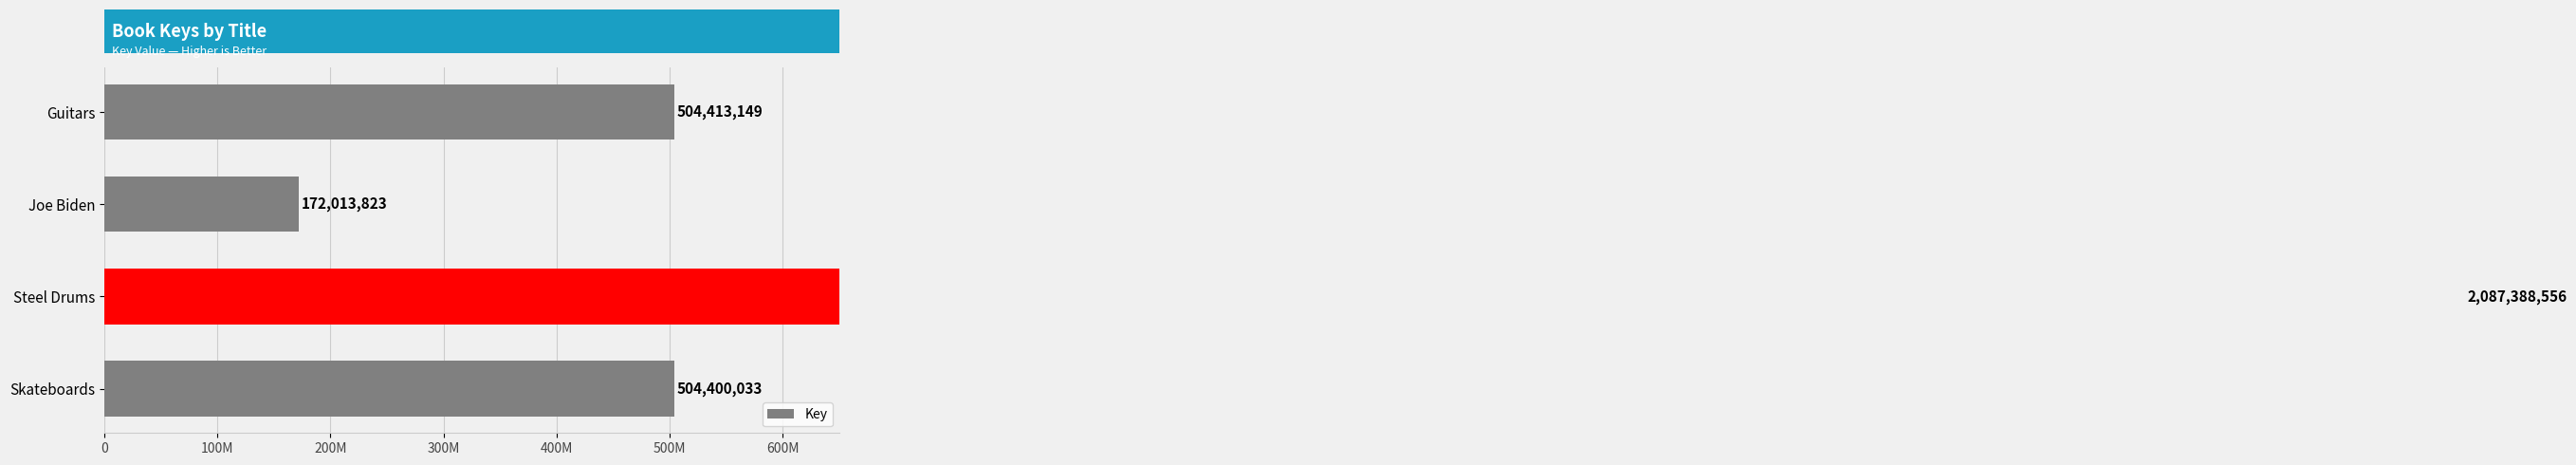

What is the difference between the second highest and minimum values?

332399326